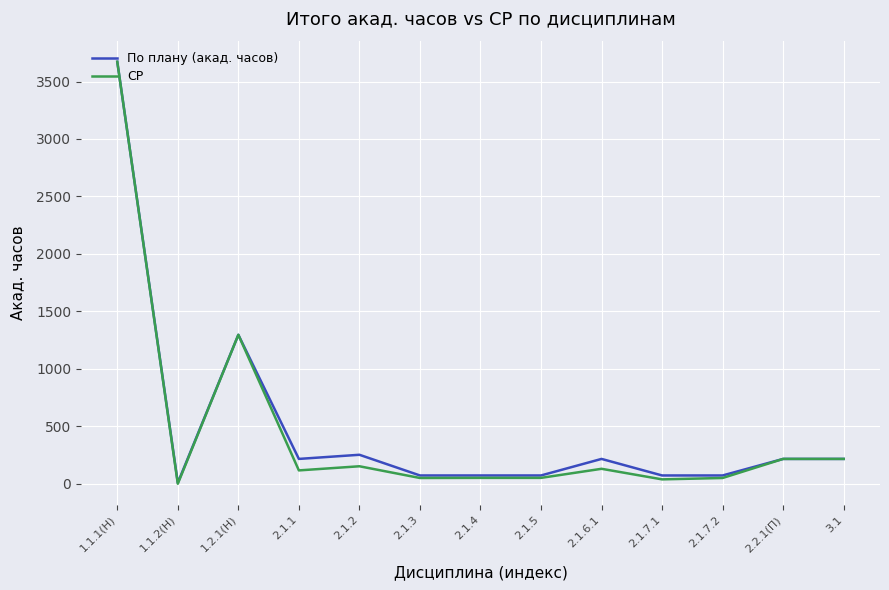

What is the difference between the СР values at 2.1.4 and 3.1?

165